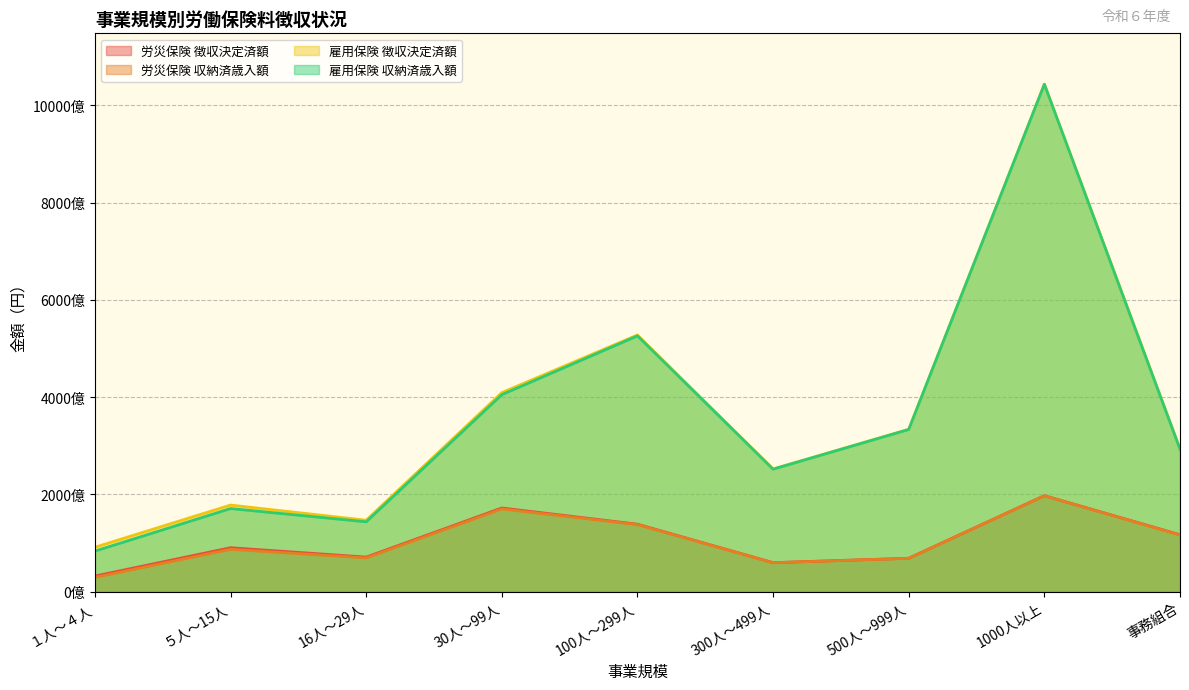

How many data points in 雇用保険 収納済歳入額 are above 292711714307?

4